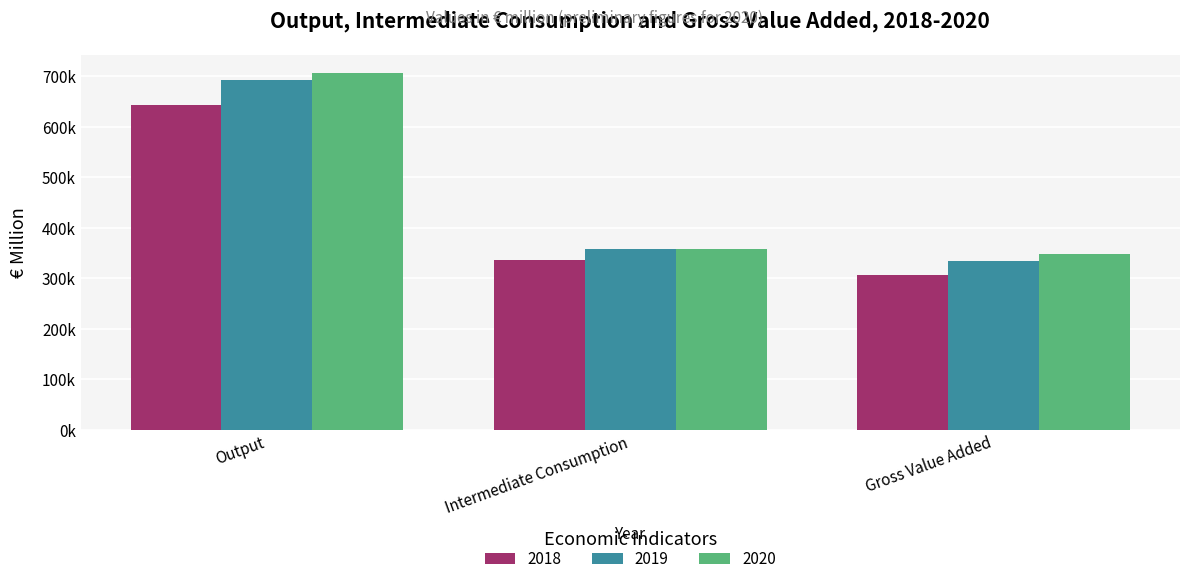

Rank the series at Output from highest to lowest value.

2020, 2019, 2018